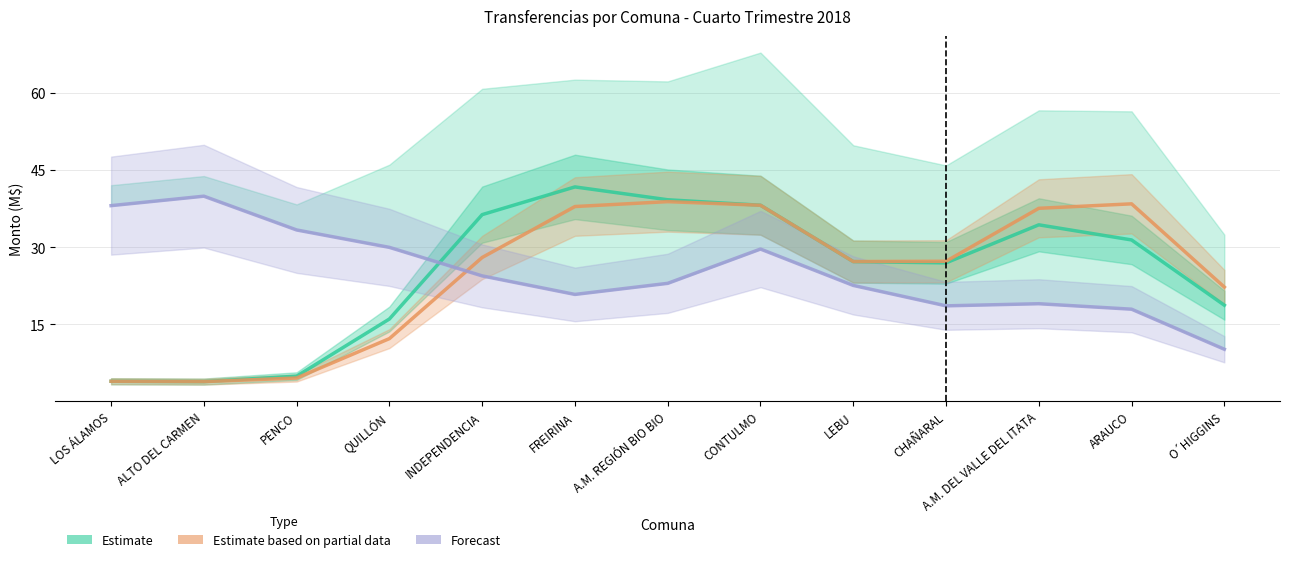

What is the minimum value for Transferencia Acumulada (Forecast)?

10.2